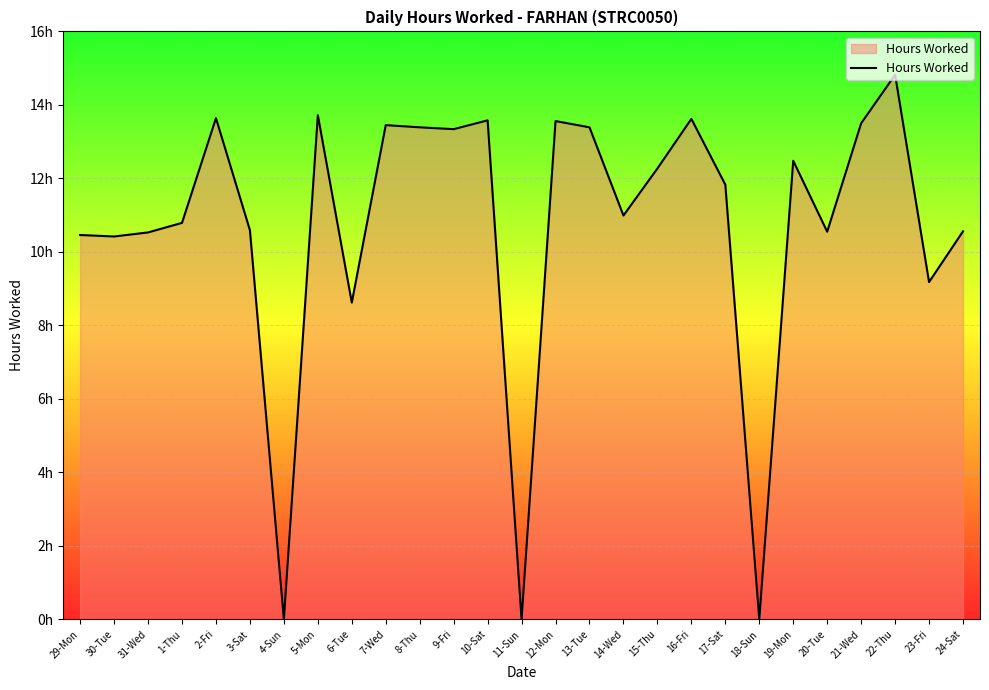

At which category does the chart reach its peak across all series?

22-Thu